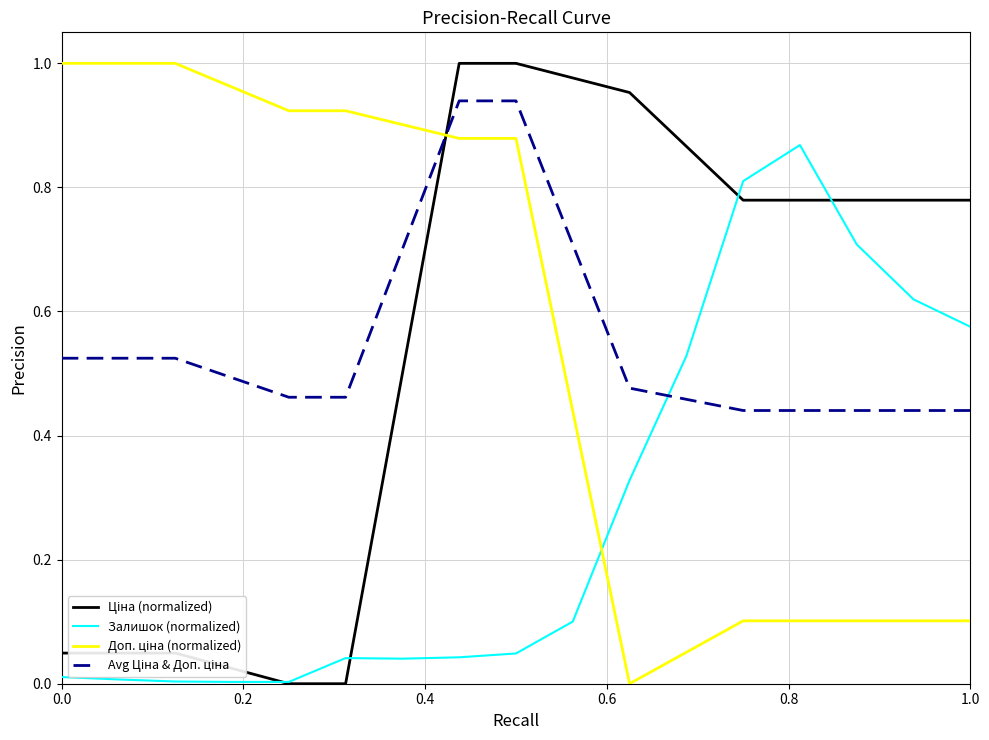

How many lines are shown in the chart?

4